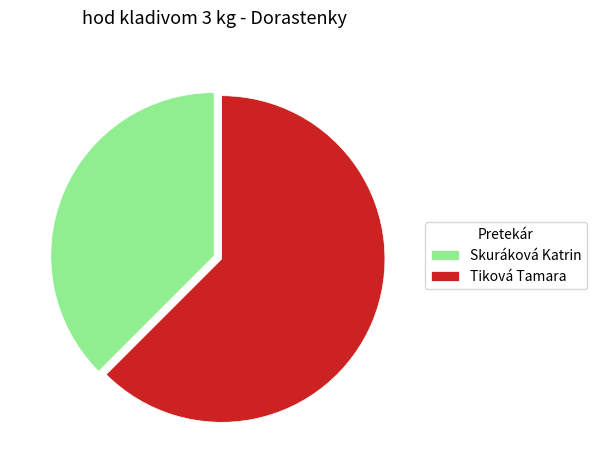

Combined, do Skuráková Katrin and Tiková Tamara account for over 50%?

Yes